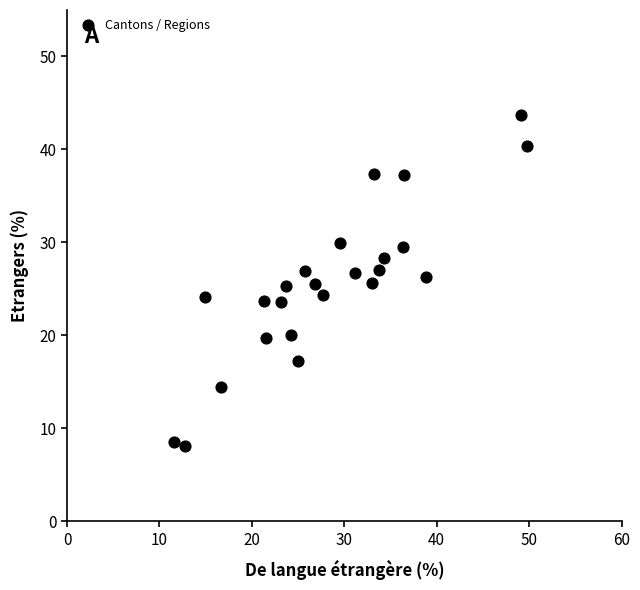

What is the range of X values (max minus min)?

38.3